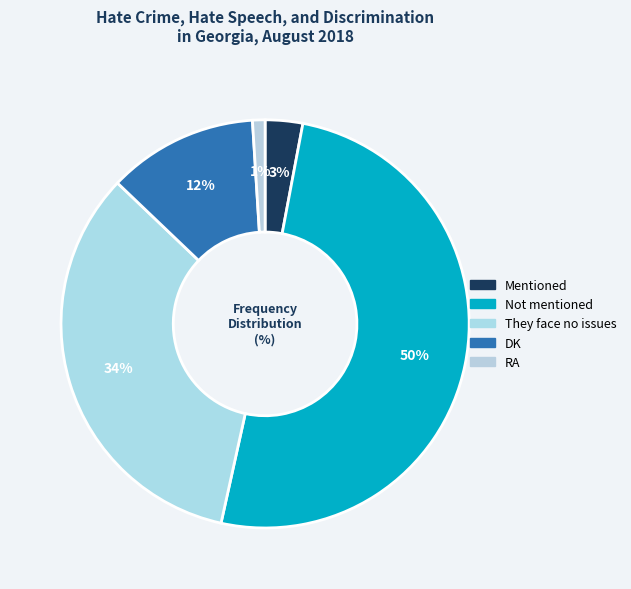

Which slice is the largest?

Not mentioned